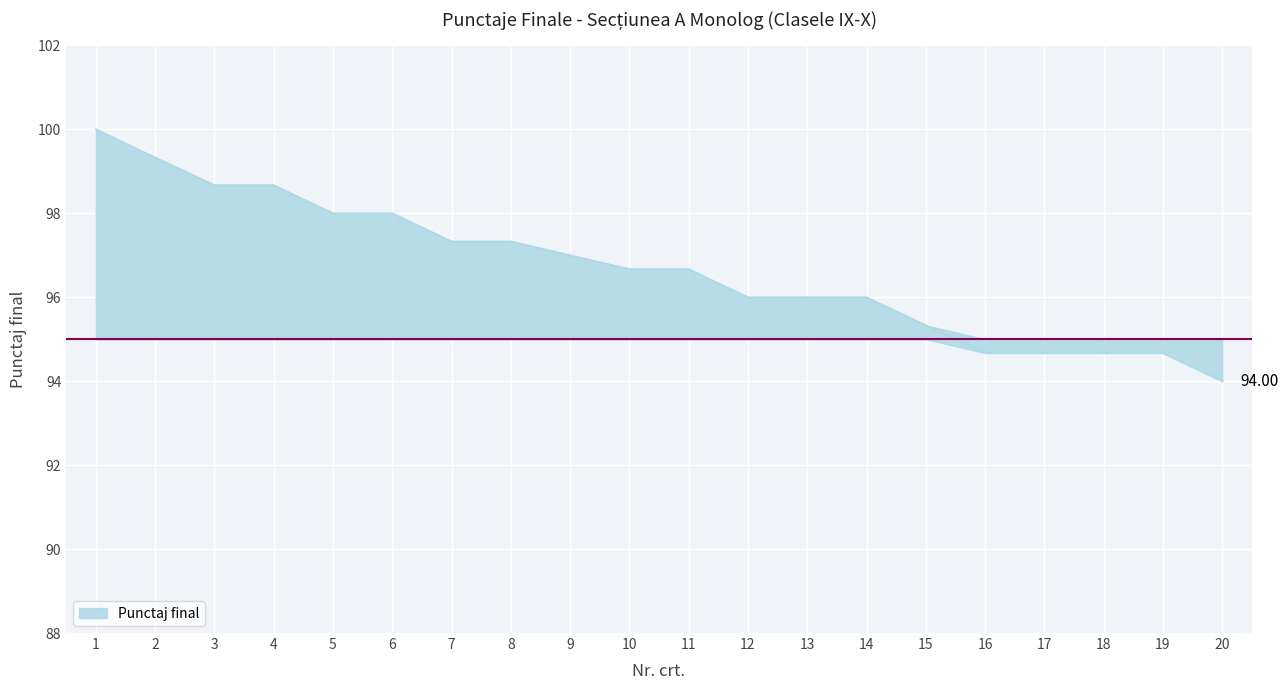

The value at 20 is 94.0. True or false?

True